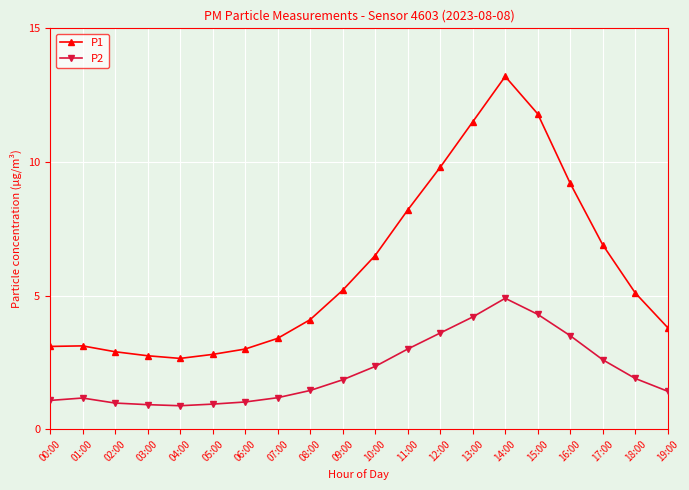

How many data points in P1 are above 5?

10